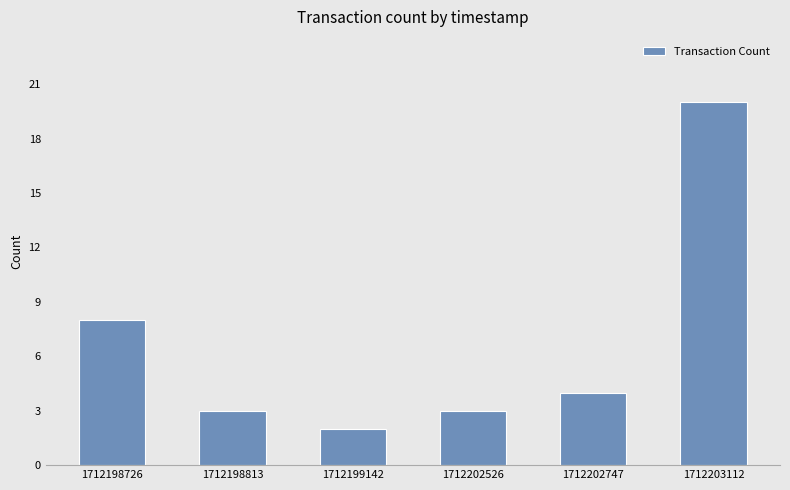

The chart shows a value of 5 at 1712198813. True or false?

False